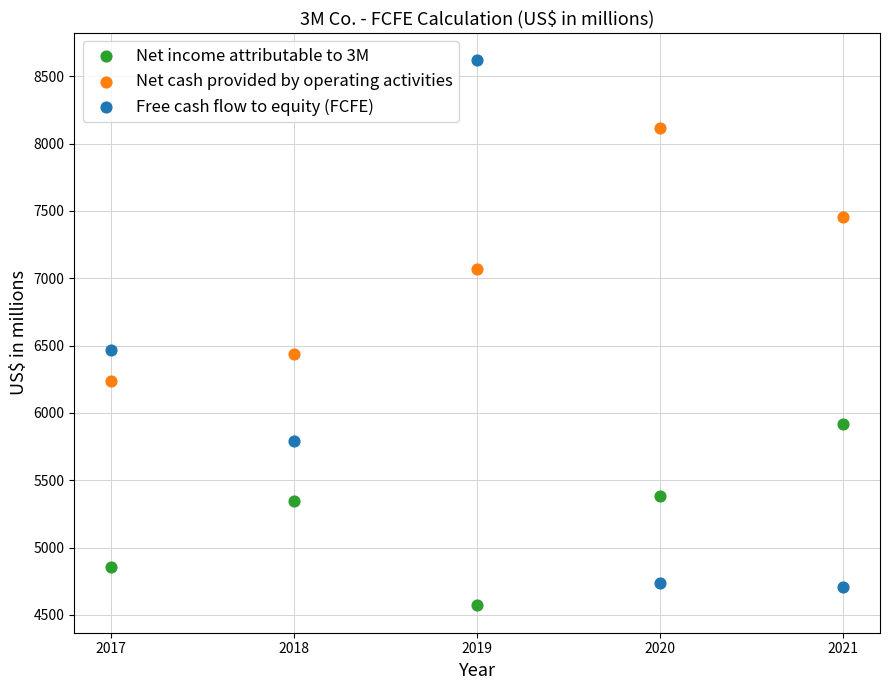

Which series reaches the maximum Y coordinate?

Free cash flow to equity (FCFE)